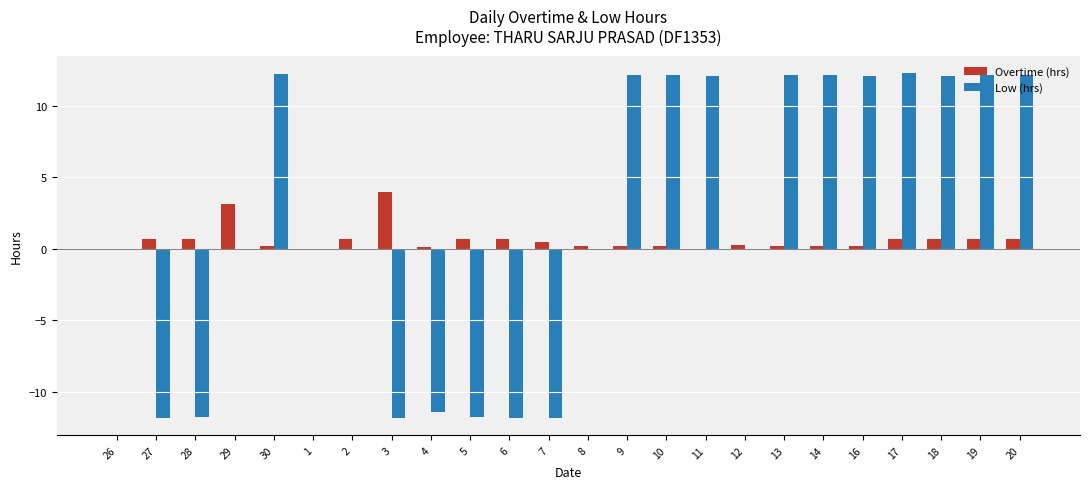

What is the sum of all Low (hrs) values?

51.6